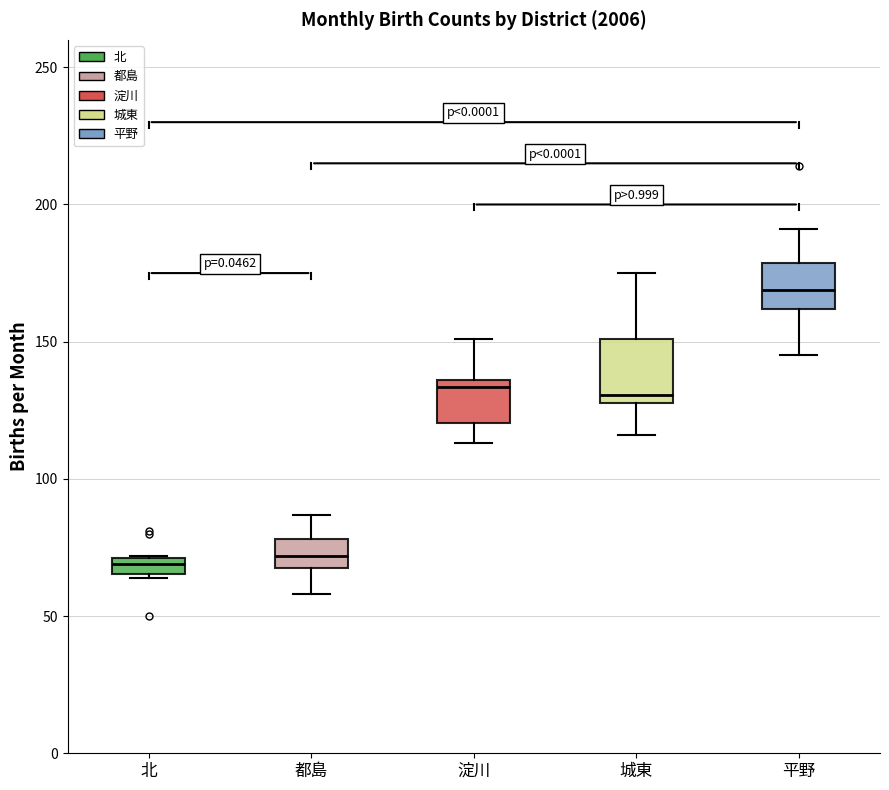

Where does the lower whisker of the box for 城東 end on the y-axis? The values are not printed on the chart, so give them approximately, as read against the axis.

115